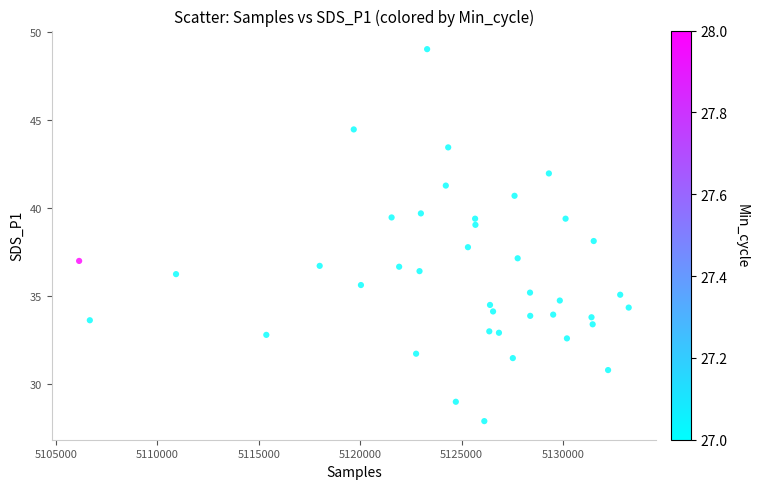

What is the range of X values (max minus min)?

27082.0